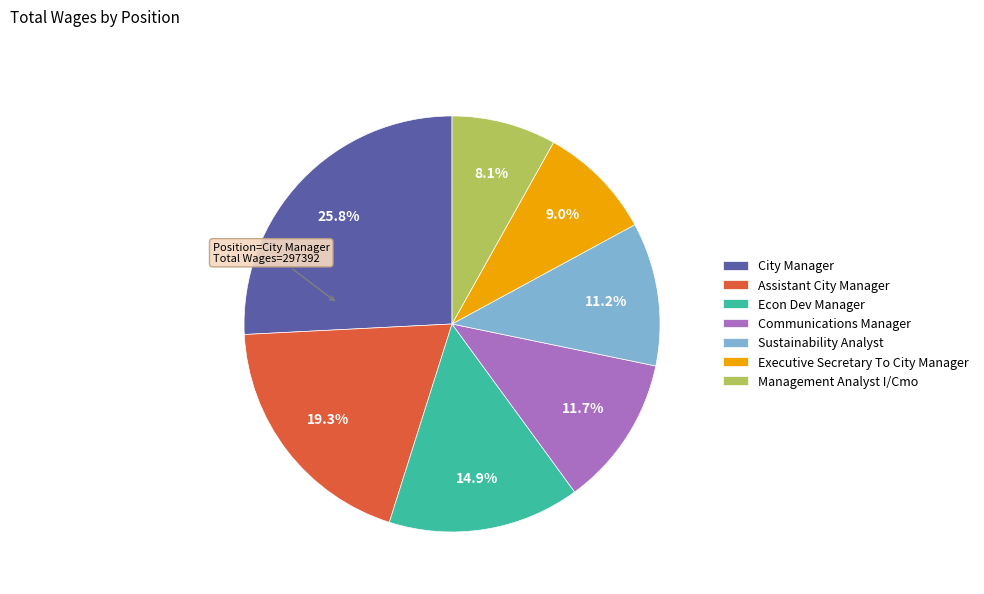

What is the ratio of the value at City Manager to the value at Executive Secretary To City Manager?

2.9